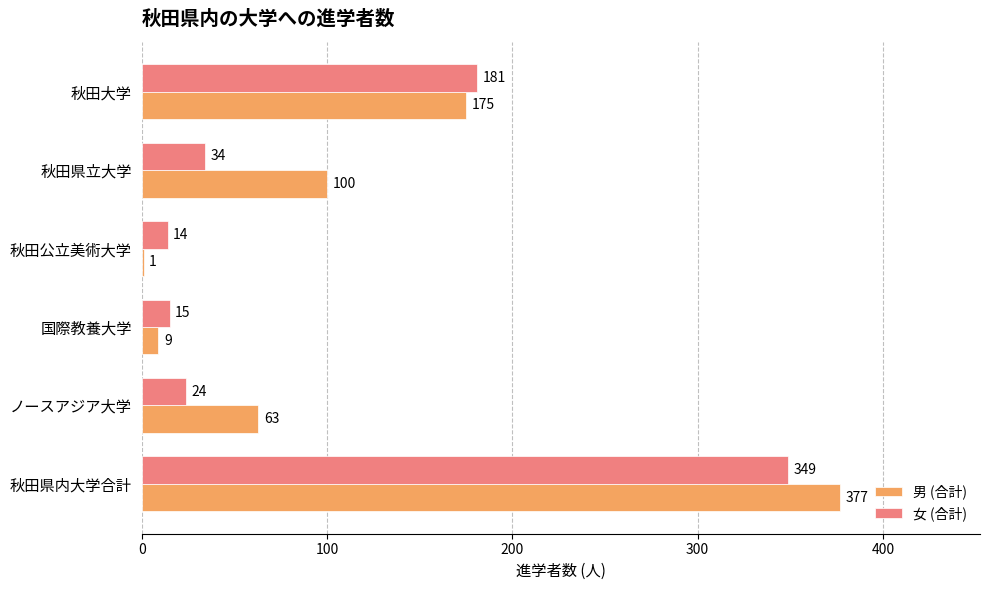

Which series has the largest total across all categories?

男 (合計)